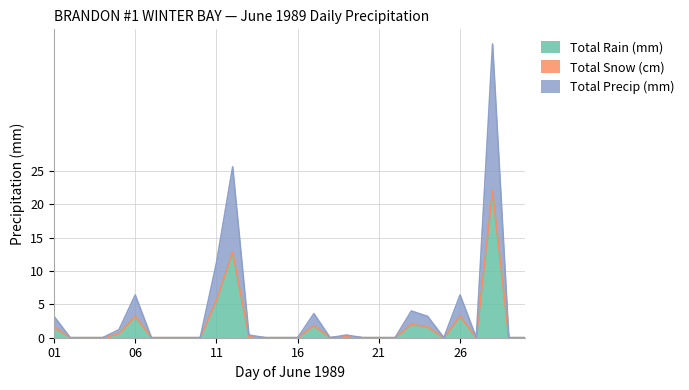

List the labels in order of Total Precip (mm) value, largest first.

28, 12, 11, 06, 26, 23, 17, 01, 24, 05, 13, 19, 02, 03, 04, 07, 08, 09, 10, 14, 15, 16, 18, 20, 21, 22, 25, 27, 29, 30